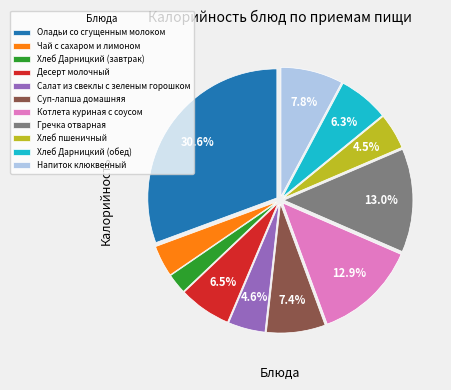

Which category has the smallest portion of the pie?

Хлеб Дарницкий (завтрак)